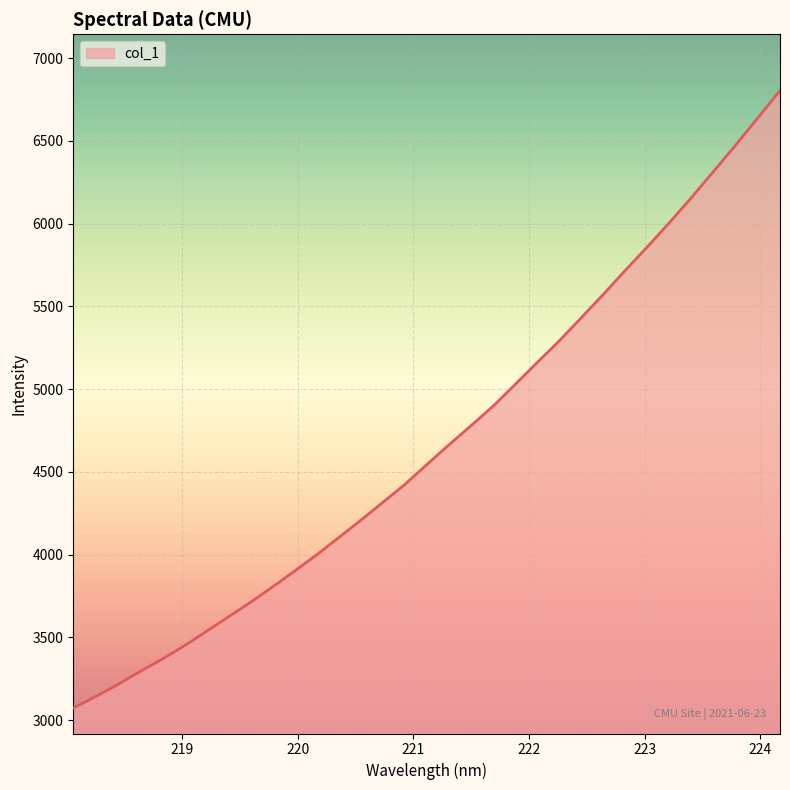

What is the maximum value shown in the chart?

6803.9